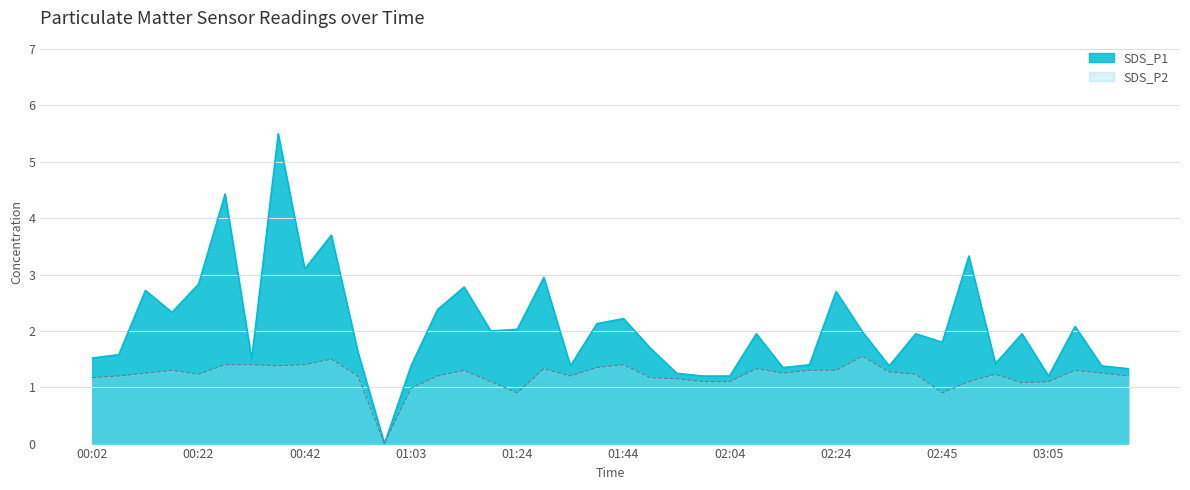

Reading right to left, extract all data points from this chart.

SDS_P1: 1.3	1.4	2.1	1.2	1.9	1.4	3.3	1.8	1.9	1.4	2.0	2.7	1.4	1.4	1.9	1.2	1.2	1.2	1.7	2.2	2.1	1.4	3.0	2.0	2.0	2.8	2.4	1.4	0.0	1.6	3.7	3.1	5.5	1.5	4.4	2.8	2.3	2.7	1.6	1.5
SDS_P2: 1.2	1.2	1.3	1.1	1.1	1.2	1.1	0.9	1.2	1.3	1.6	1.3	1.3	1.2	1.3	1.1	1.1	1.1	1.2	1.4	1.4	1.2	1.3	0.9	1.1	1.3	1.2	1.0	0.0	1.2	1.5	1.4	1.4	1.4	1.4	1.2	1.3	1.2	1.2	1.2